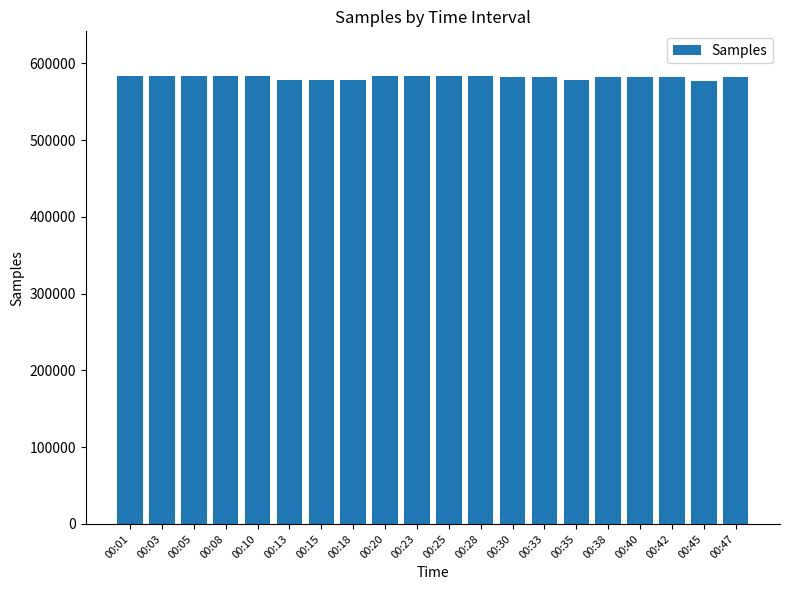

What is the difference between the maximum and second lowest values?

5578